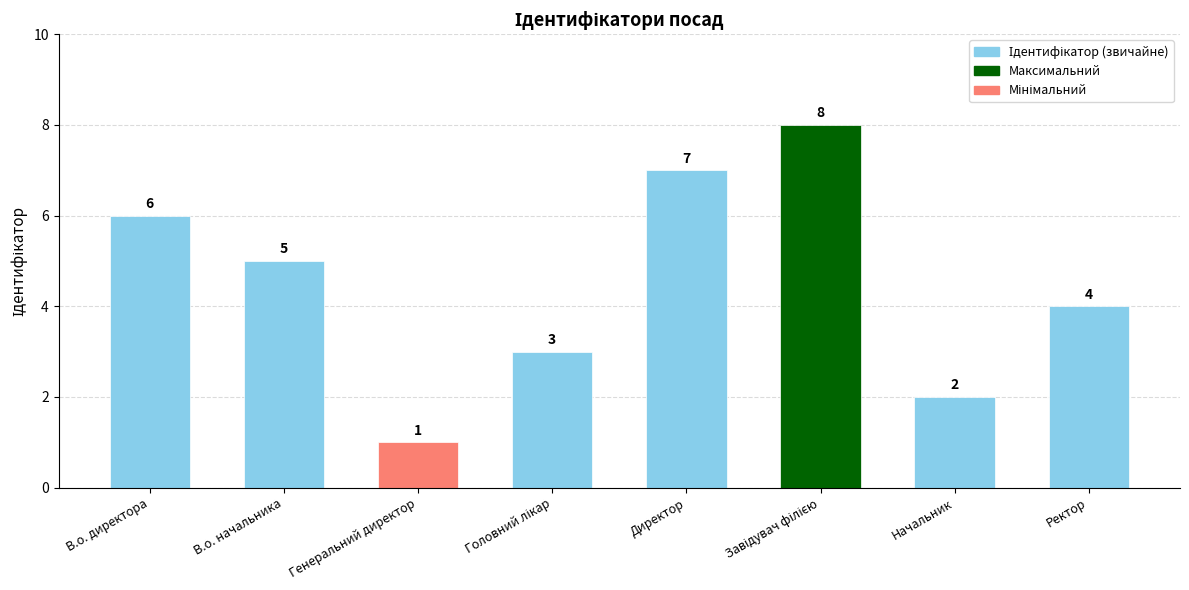

What is the sum of all values?

36